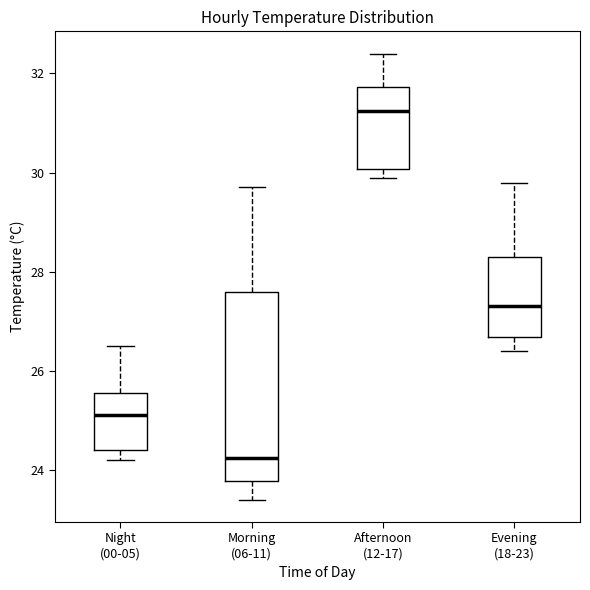

Reading left to right, read every box against the y-axis: the position of its median line, the range the box covers, and the ends of its whiskers. The values are not printed on the chart, so give them approximately, as read against the axis.

Night (00-05): median 25.2, box 24.4 to 25.6, whiskers 24.2 to 26.6
Morning (06-11): median 24.2, box 23.8 to 27.6, whiskers 23.4 to 29.8
Afternoon (12-17): median 31.2, box 30.0 to 31.8, whiskers 30.0 (just below the box's lower edge) to 32.4
Evening (18-23): median 27.4, box 26.6 to 28.4, whiskers 26.4 to 29.8